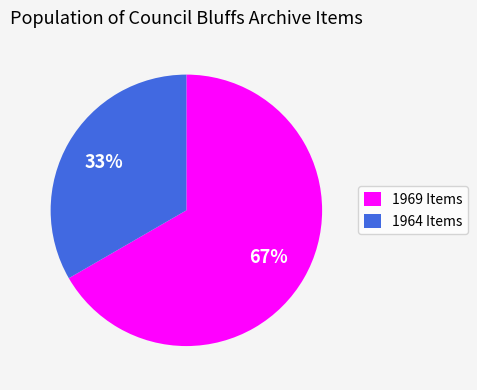

Does any single category account for the majority?

Yes